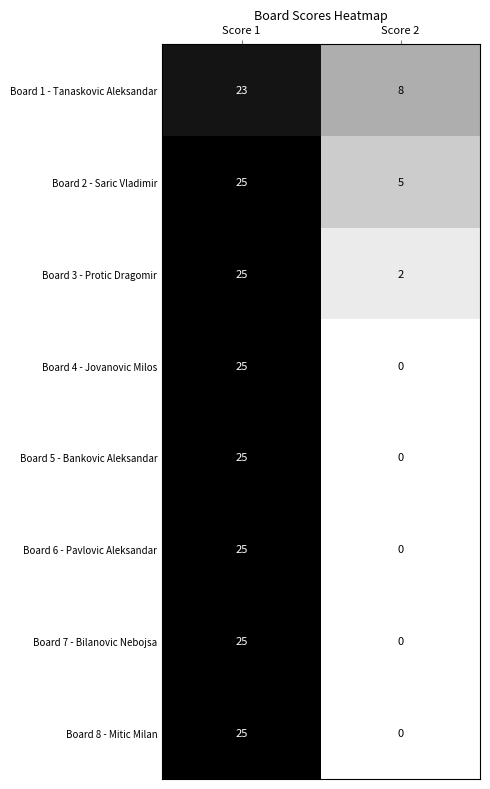

Reading left to right, what are all the values shown in this chart?

Board 1 - Tanaskovic Aleksandar: Score 1=23	Score 2=8
Board 2 - Saric Vladimir: Score 1=25	Score 2=5
Board 3 - Protic Dragomir: Score 1=25	Score 2=2
Board 4 - Jovanovic Milos: Score 1=25	Score 2=0
Board 5 - Bankovic Aleksandar: Score 1=25	Score 2=0
Board 6 - Pavlovic Aleksandar: Score 1=25	Score 2=0
Board 7 - Bilanovic Nebojsa: Score 1=25	Score 2=0
Board 8 - Mitic Milan: Score 1=25	Score 2=0